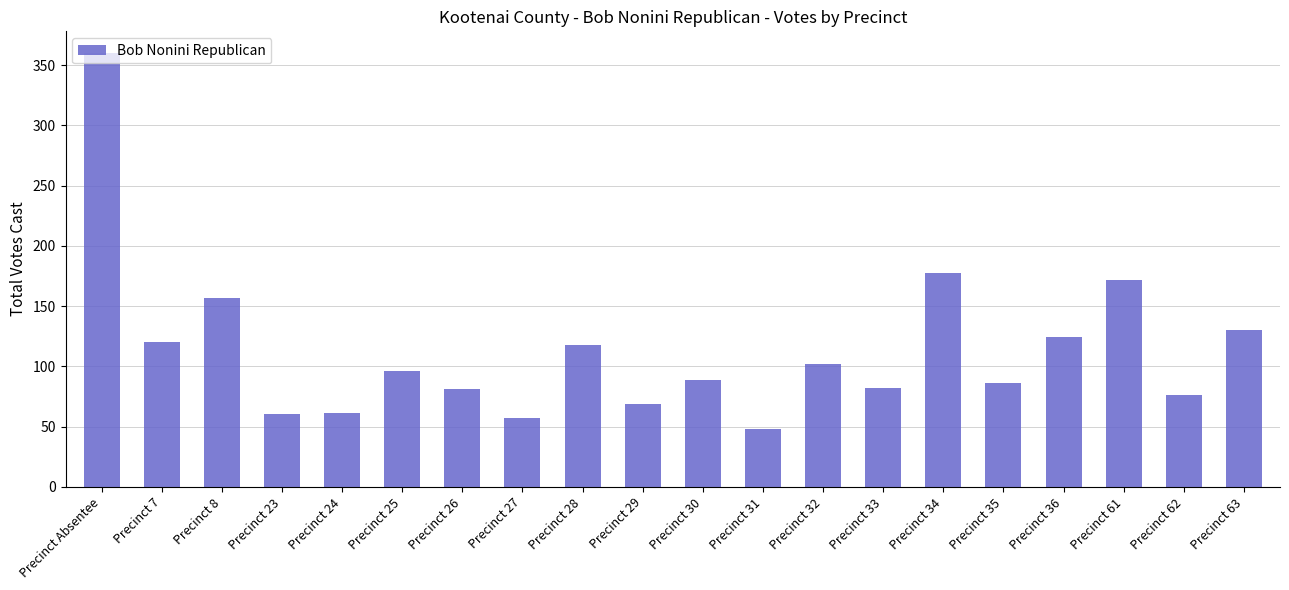

What is the maximum value shown in the chart?

360